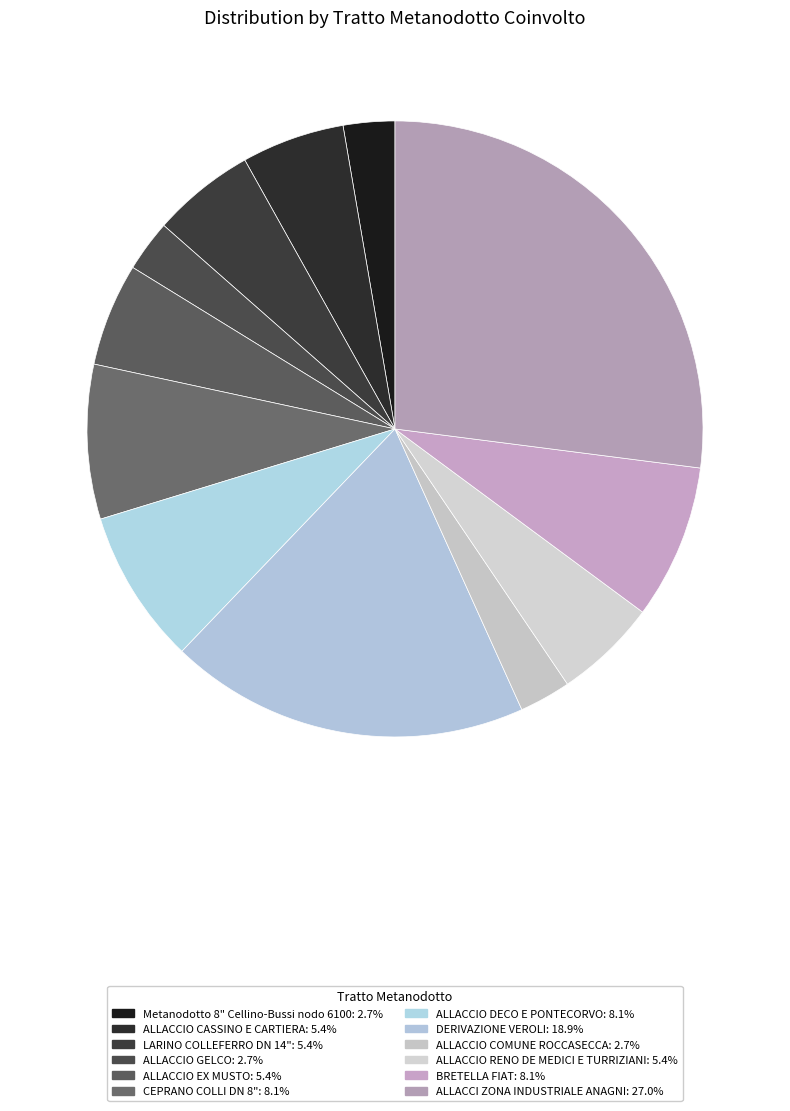

To the nearest percent, what is the difference between the DERIVAZIONE VEROLI and BRETELLA FIAT slice percentages?

11%